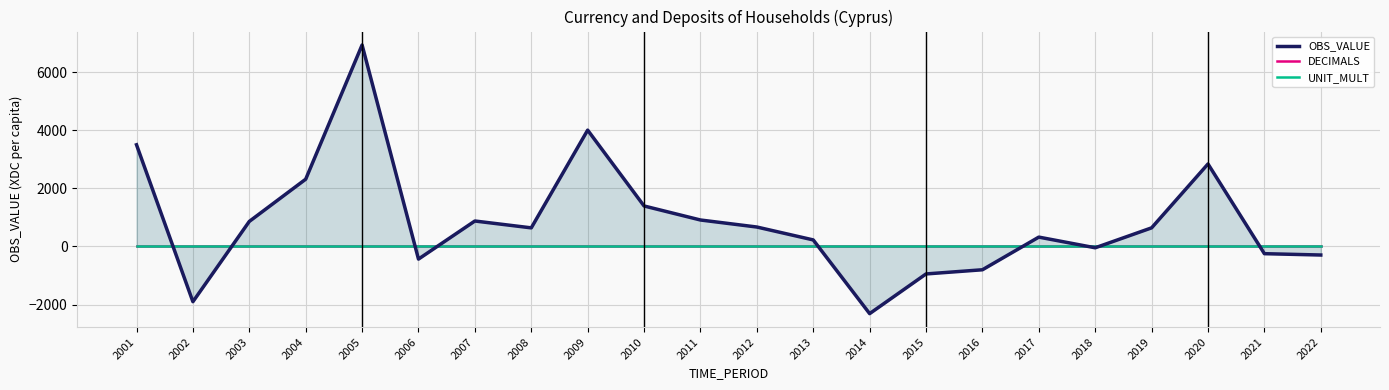

The value of DECIMALS at 2007 is 3.3. True or false?

False